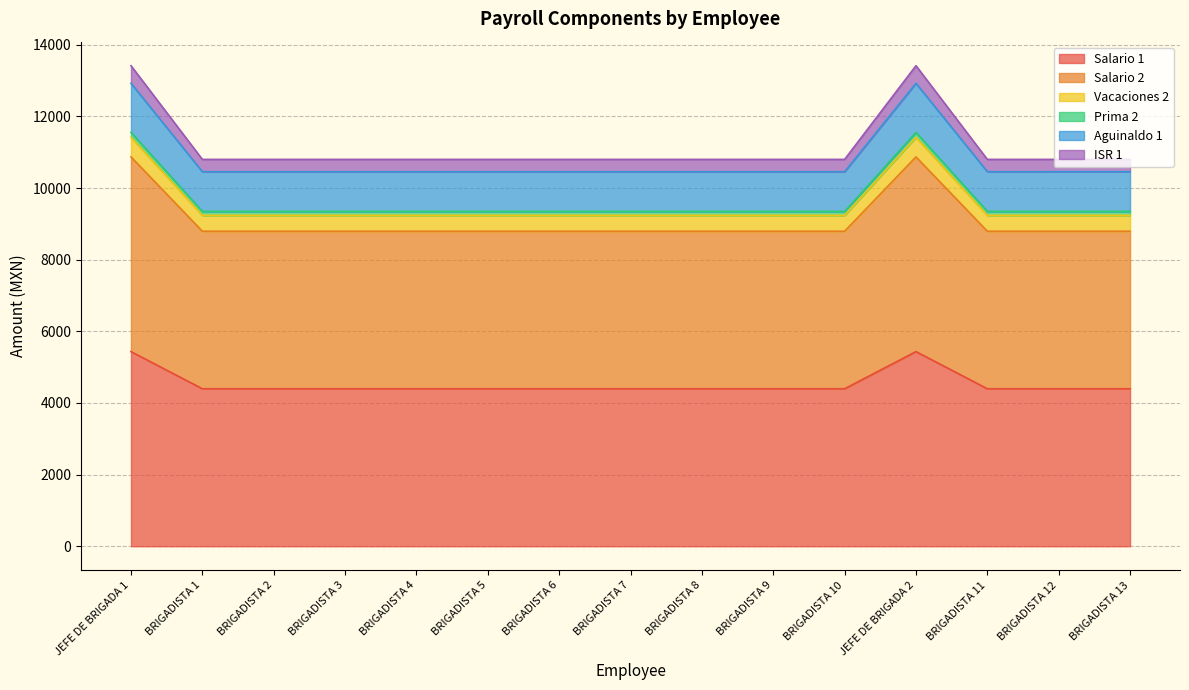

The value of Salario 2 at JEFE DE BRIGADA 1 is 16020.8. True or false?

False